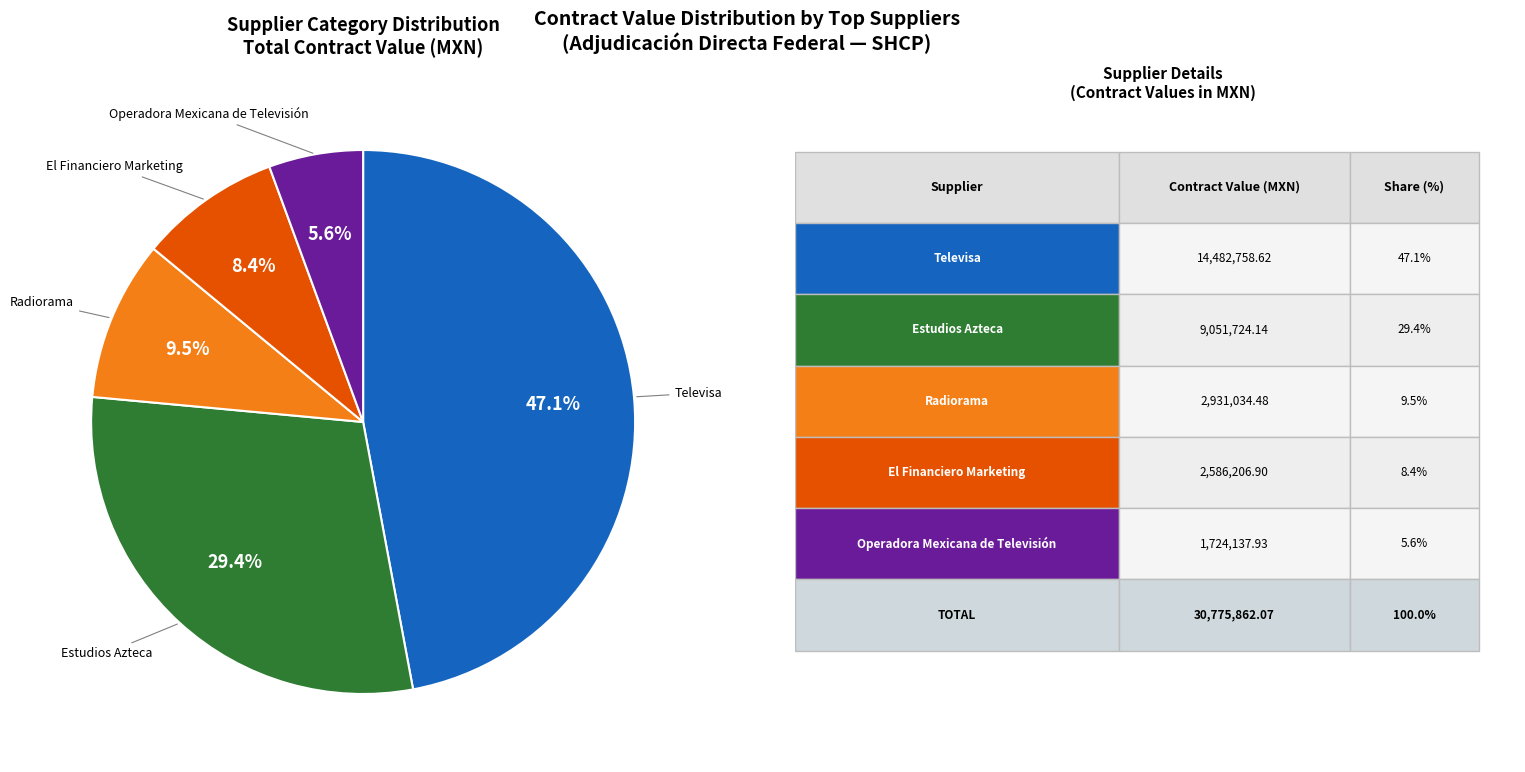

Is there a majority slice in this chart?

No